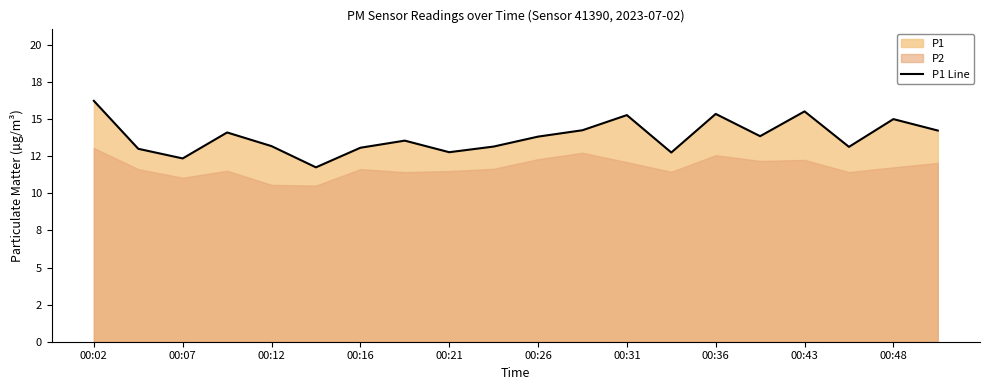

How many interior local valleys (lower than both neighbors) does the data have?

6